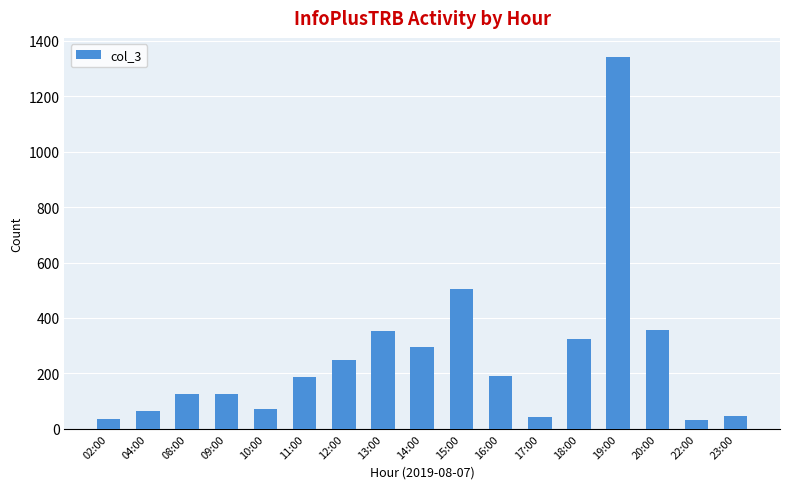

What position from the right is 18:00?

5